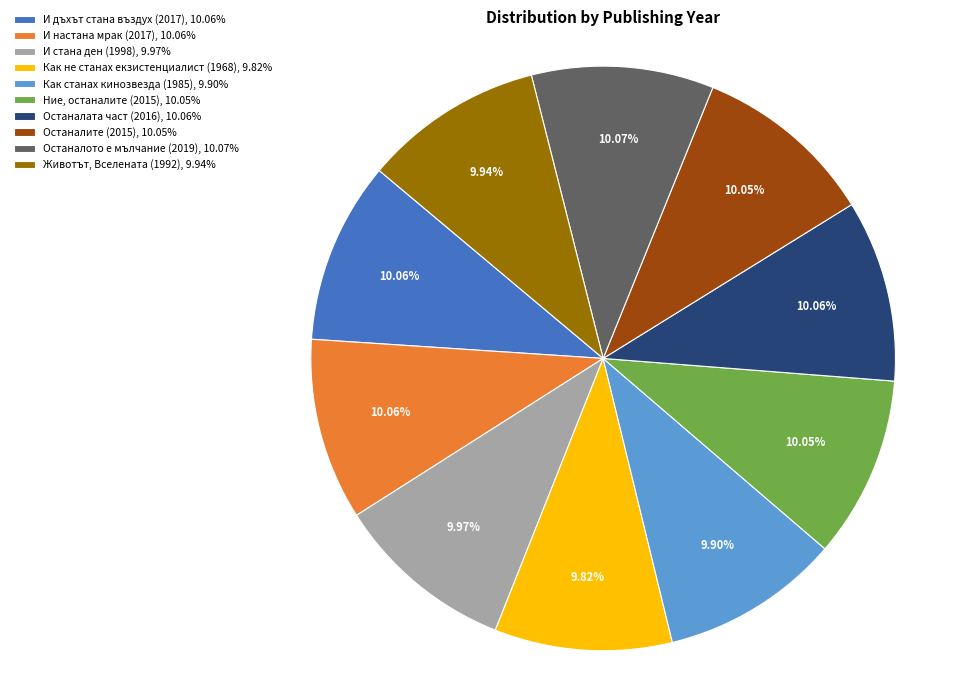

What portion of the pie excludes Останалото е мълчание (2019)?

89.9%